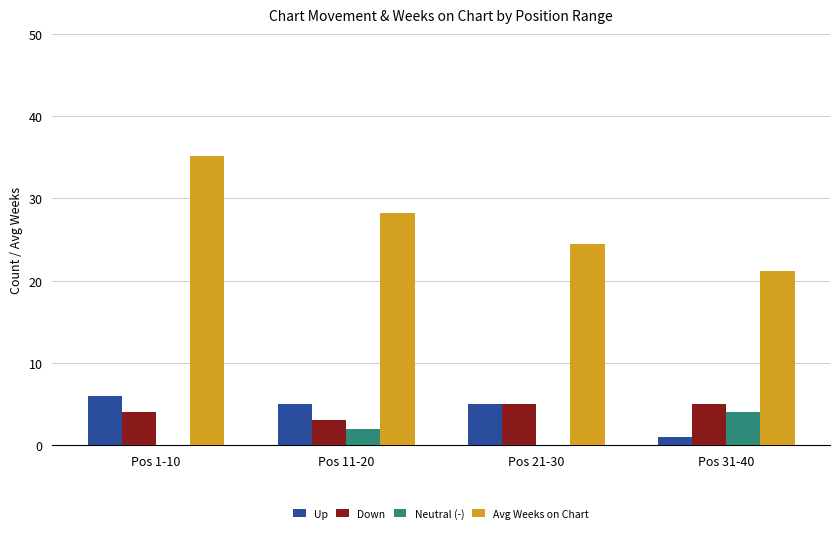

At which label is Neutral (-) closest to 2?

Pos 11-20